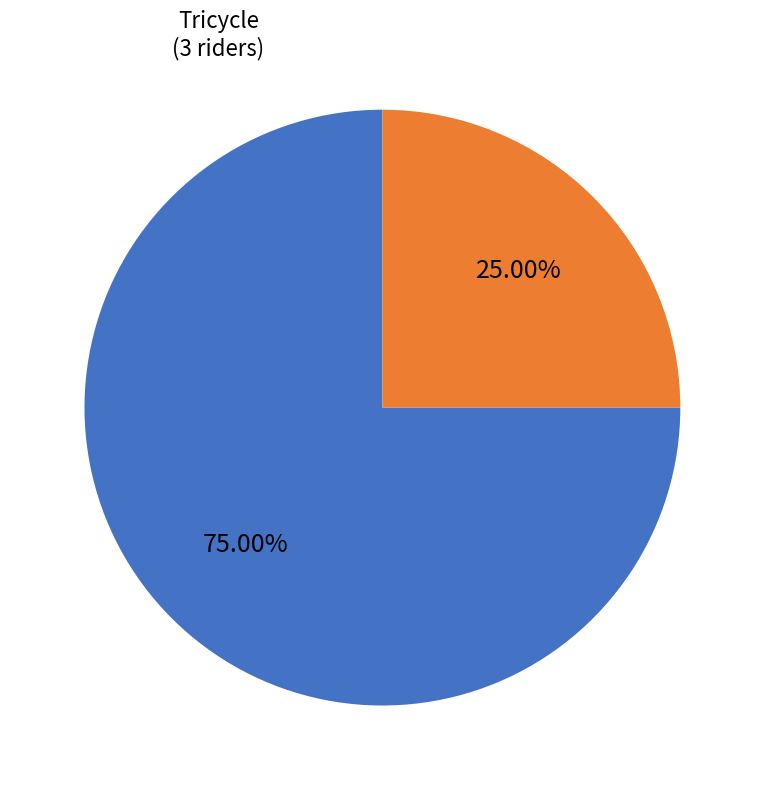

Which slice is the smallest?

TT Bike